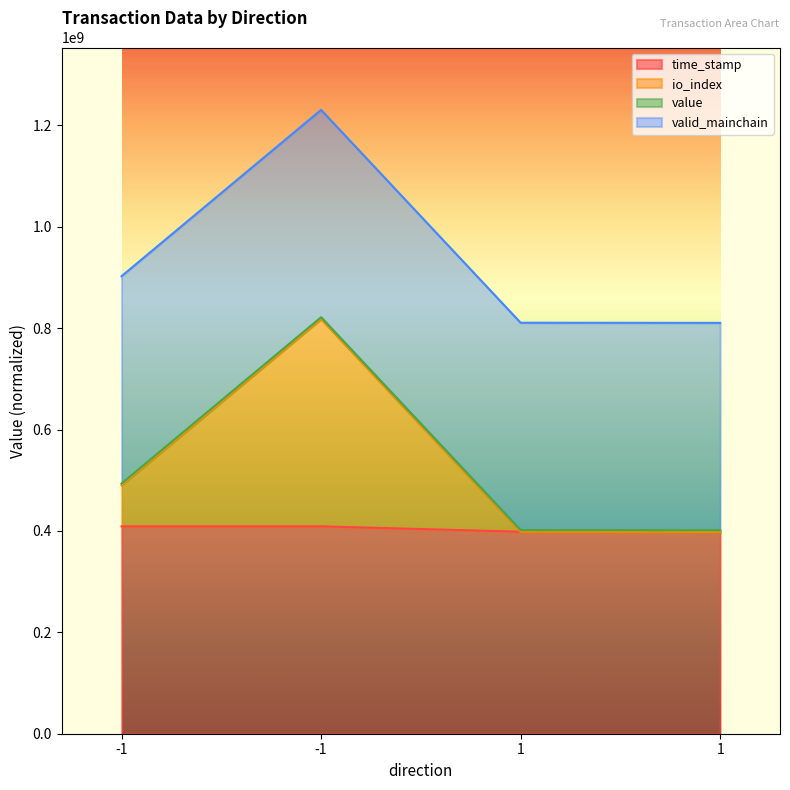

True or false: time_stamp and io_index cross at least once.

False